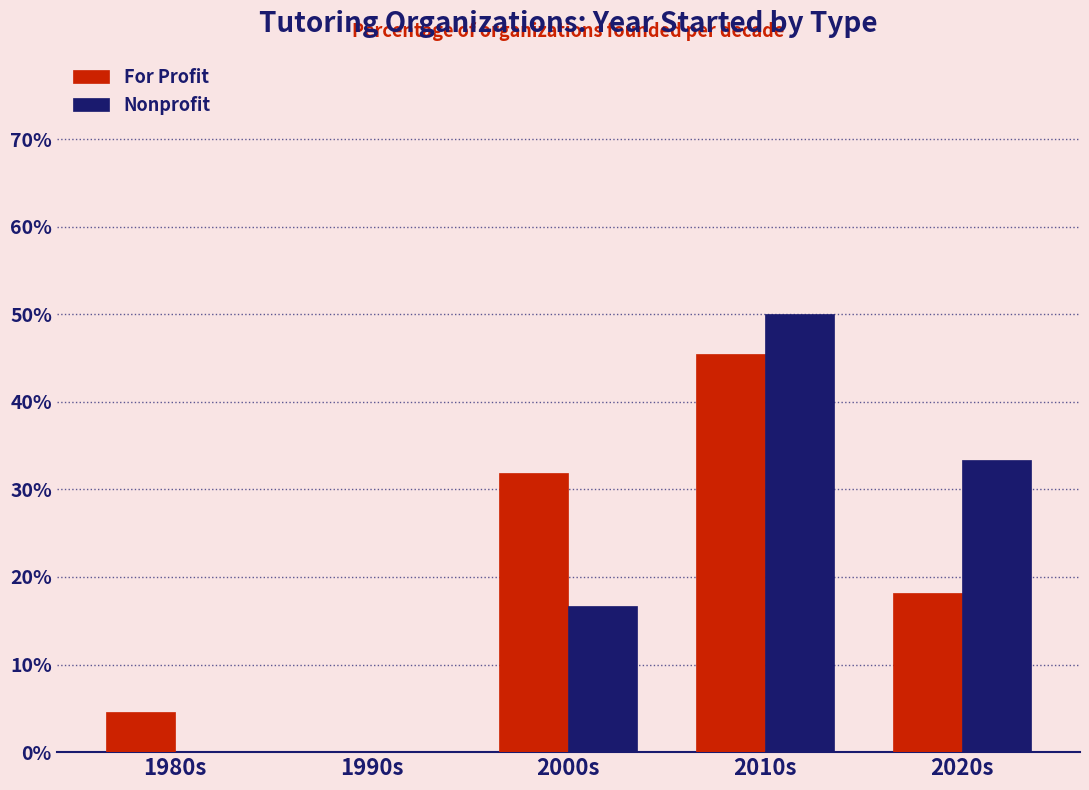

Which series has the widest spread of values?

Nonprofit